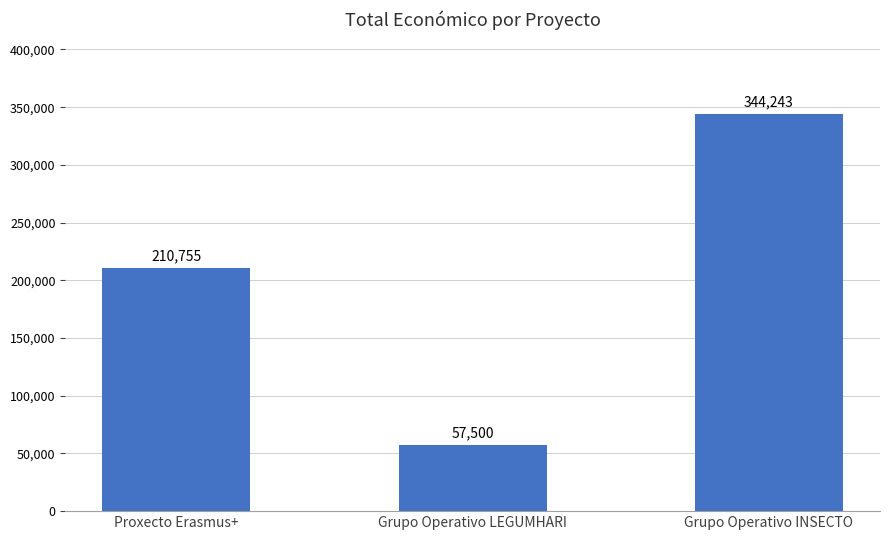

What is the sum of all values?

612498